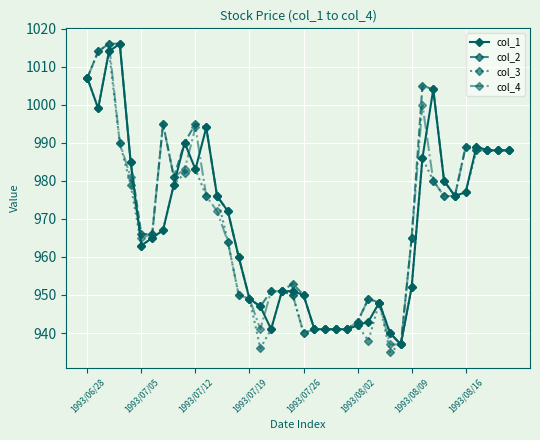

What is the value of the col_2 point at the 7th from the left?

966